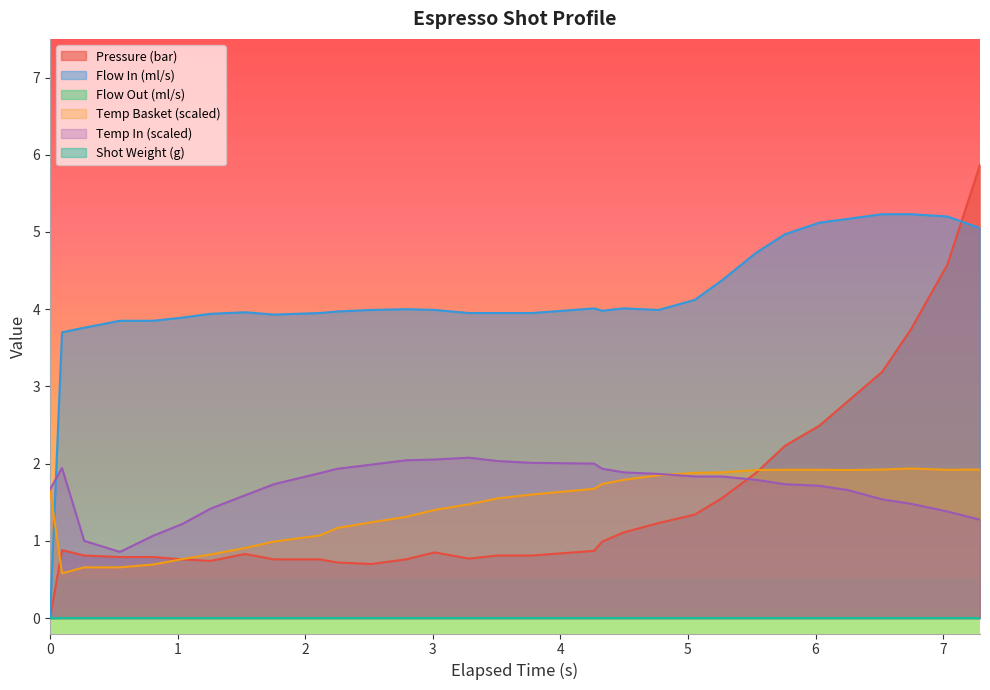

How many values in pressure are above zero?

30